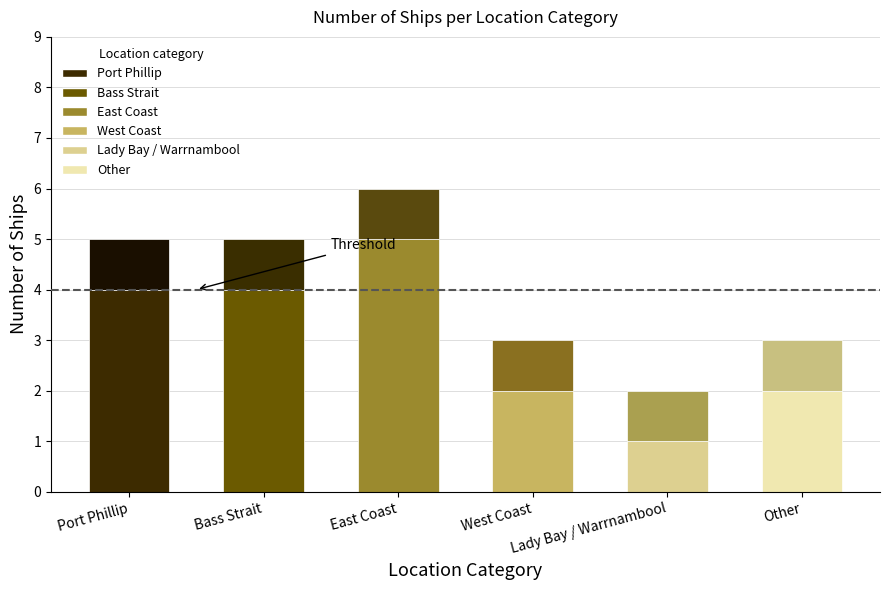

How many bars are there in total?

6